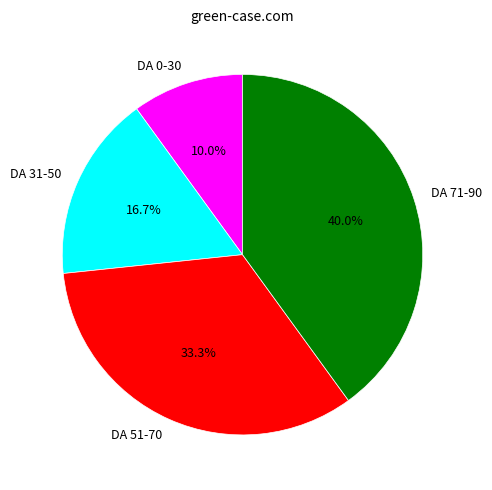

Which slice is the largest?

DA 71-90